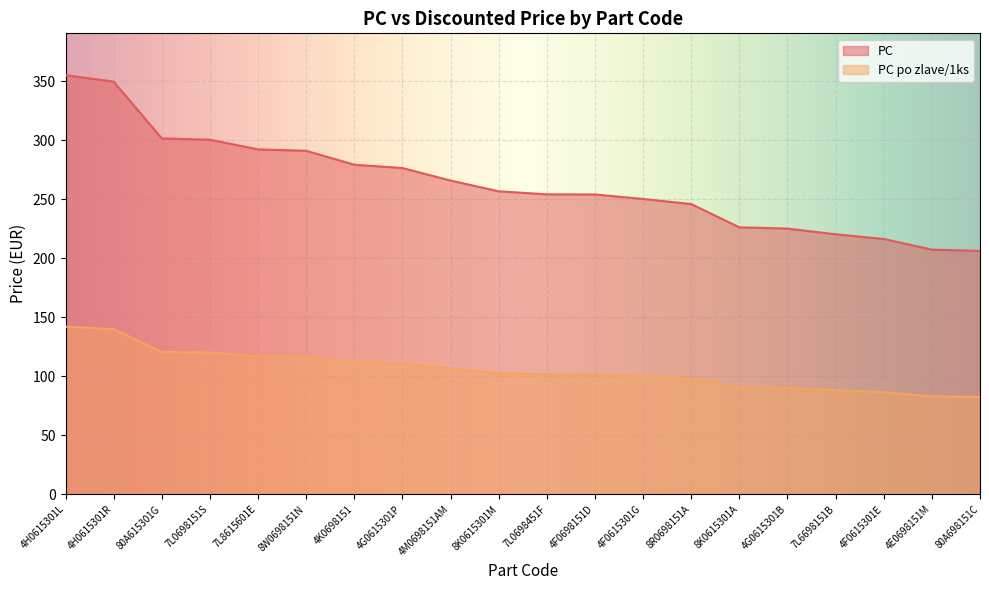

Rank the categories by PC po zlave/1ks value from lowest to highest.

80A698151C, 4E0698151M, 4F0615301E, 7L6698151B, 4G0615301B, 8K0615301A, 8R0698151A, 4F0615301G, 4F0698151D, 7L0698451F, 8K0615301M, 4M0698151AM, 4G0615301P, 4K0698151, 8W0698151N, 7L8615601E, 7L0698151S, 80A615301G, 4H0615301R, 4H0615301L